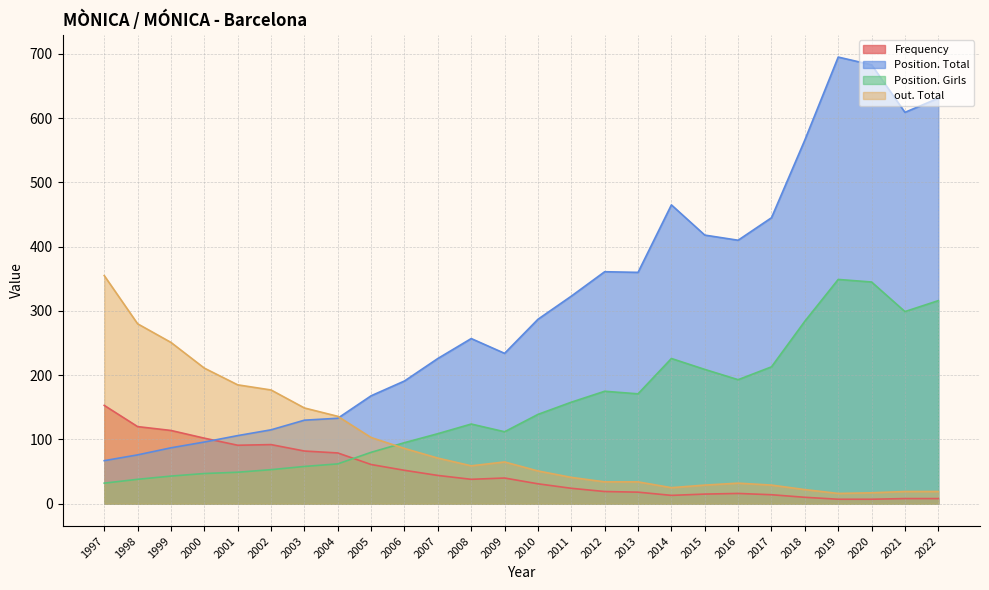

At which label is Frequency closest to 80?

2004